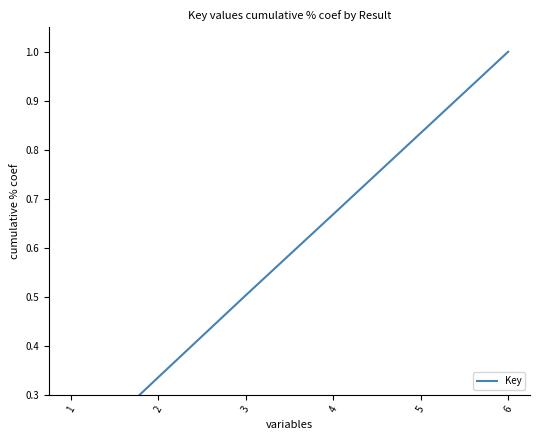

What is the value of the 3rd point from the left?

0.5